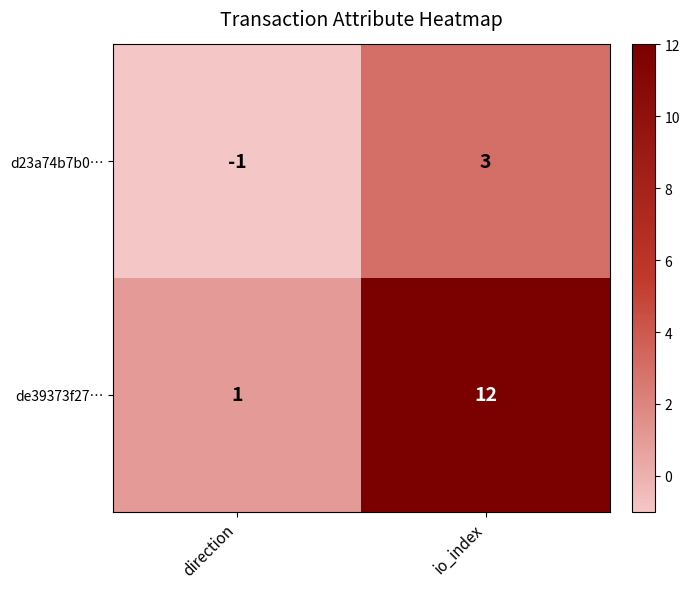

What is the sum of all de39373f27… values?

13